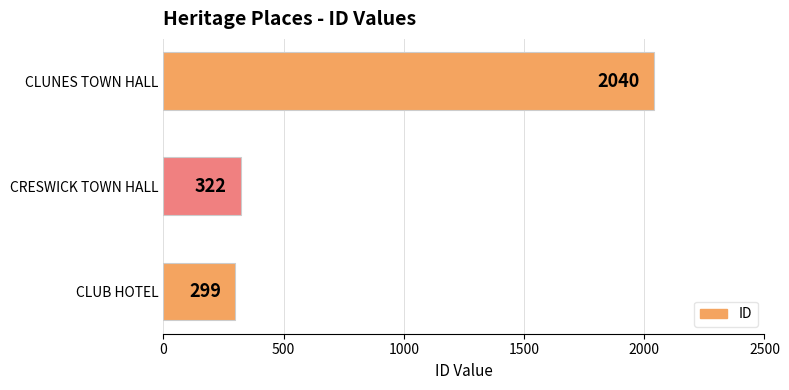

Does the chart contain stacked bars?

No